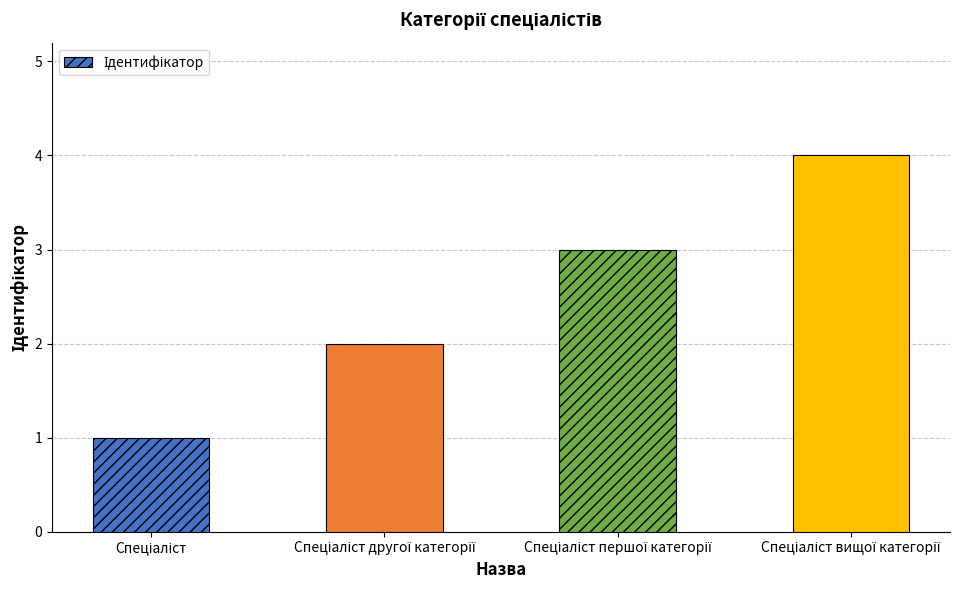

What is the sum of all values?

10